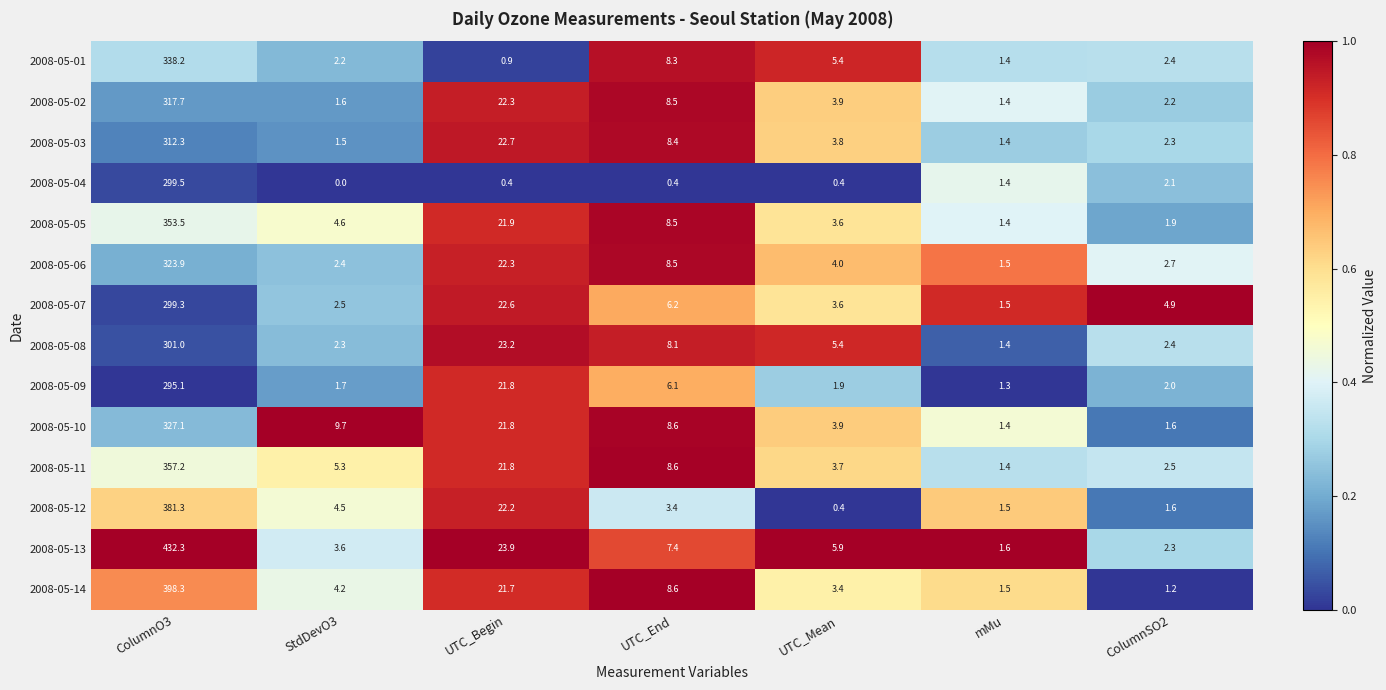

Rank the categories by 2008-05-01 value from highest to lowest.

ColumnO3, UTC_End, UTC_Mean, ColumnSO2, StdDevO3, mMu, UTC_Begin